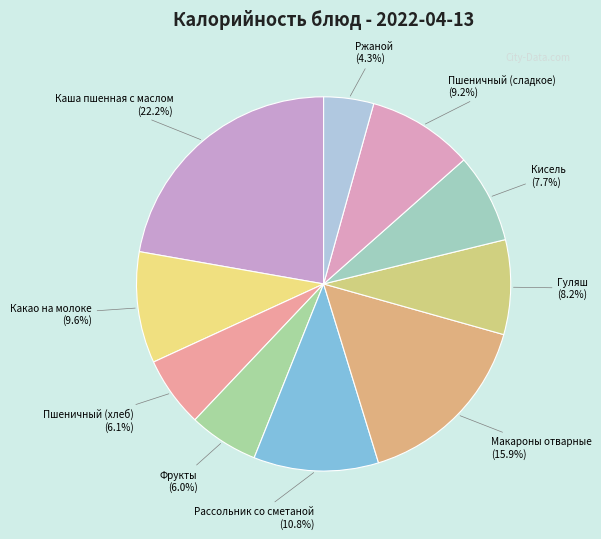

Which category has the smallest portion of the pie?

Ржаной